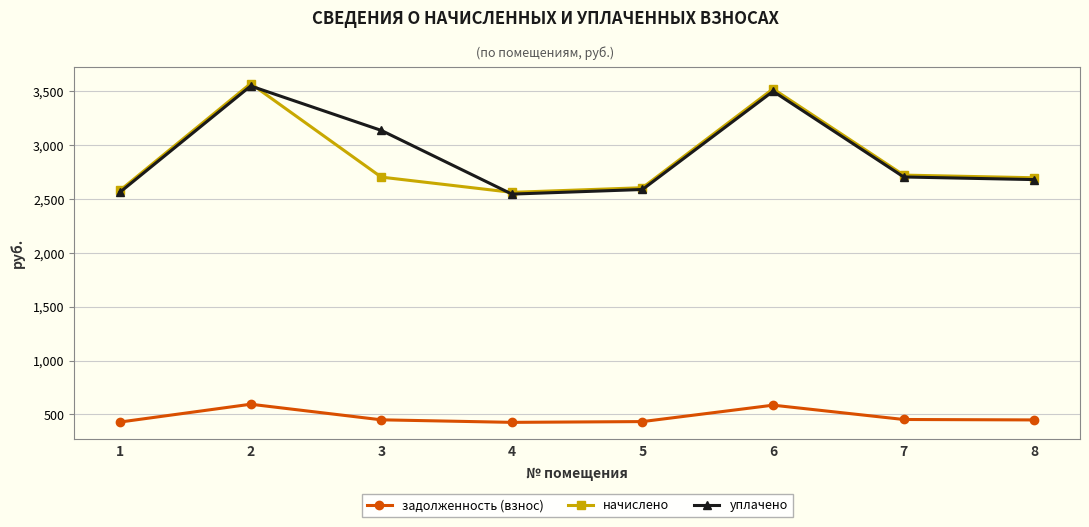

What is the difference between the maximum and second lowest values in the задолженность (взнос) series?

165.2